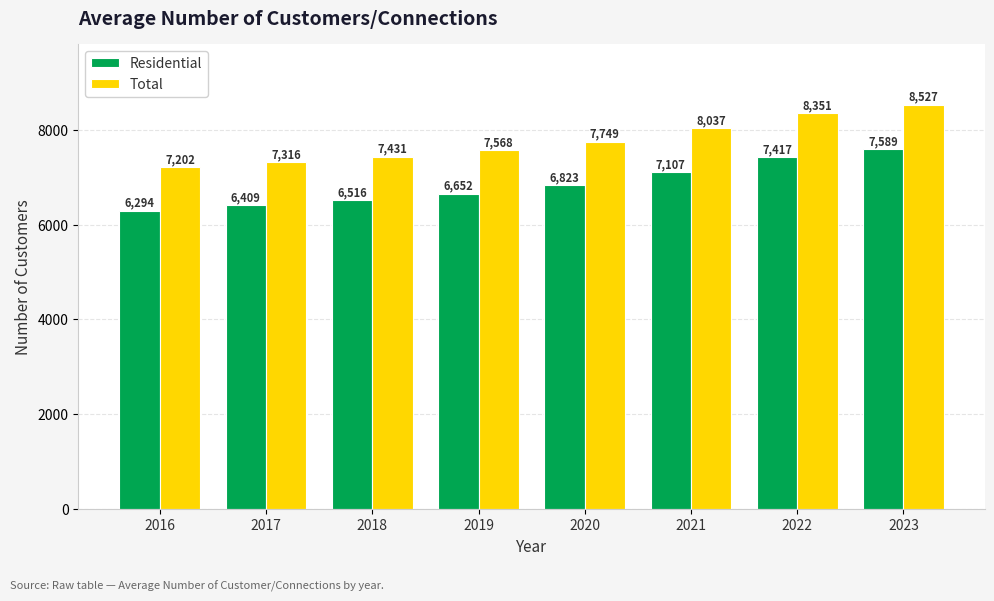

How many series are shown in this chart?

2